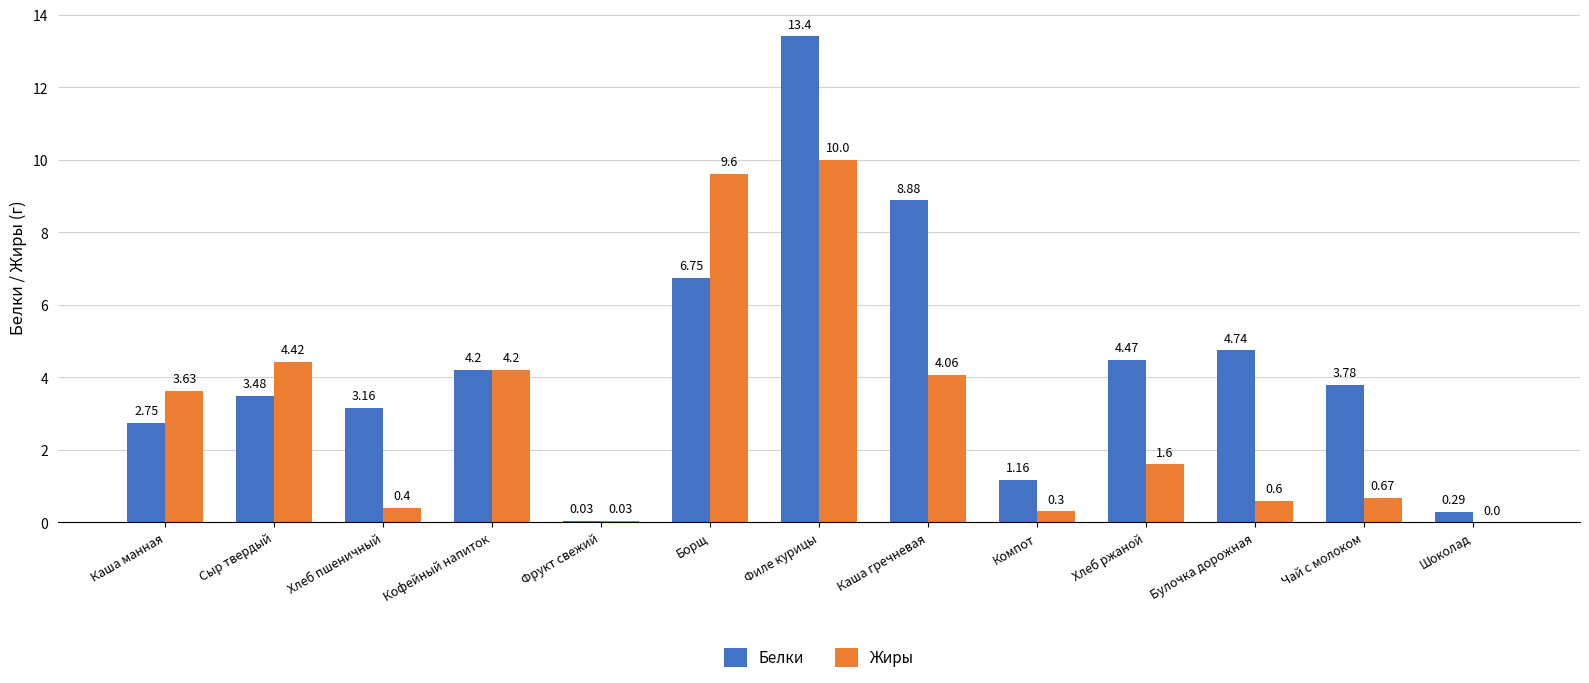

Is the value of Белки at Кофейный напиток greater than the value of Жиры at Филе курицы?

No